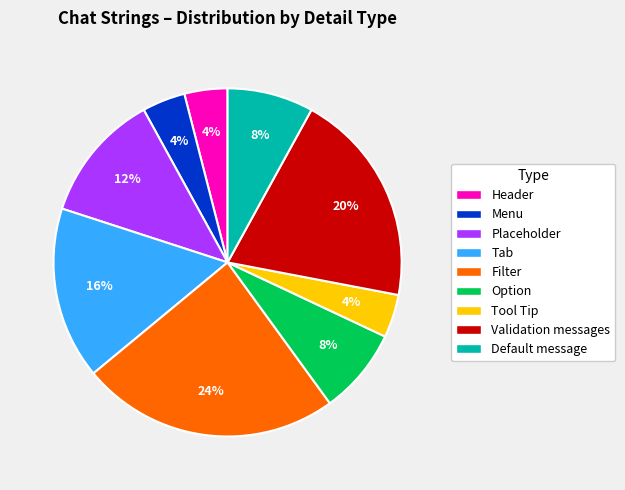

To the nearest percent, what is the difference between the largest and smallest slice percentages?

20%